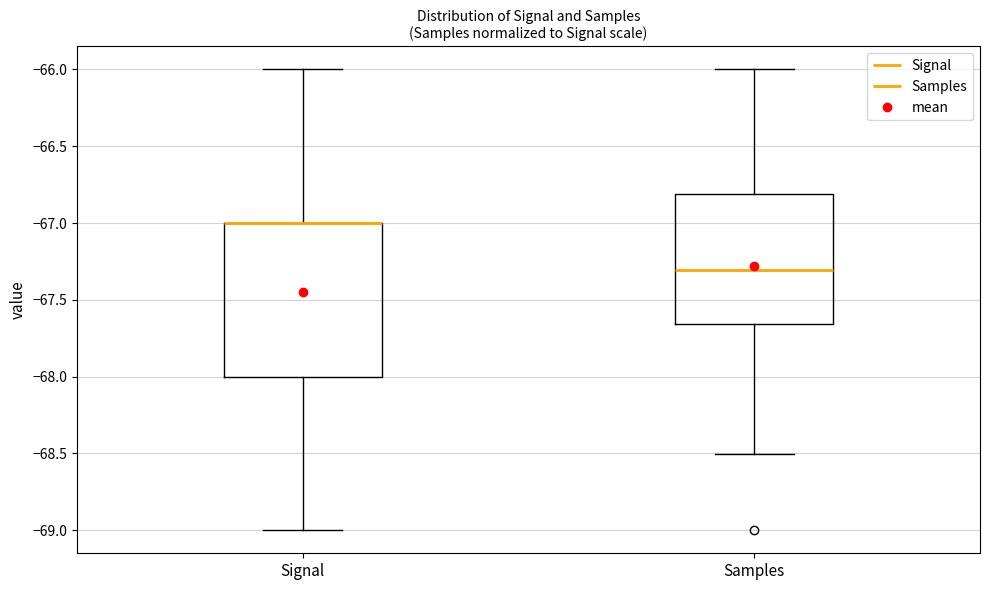

Reading left to right, read every box against the y-axis: the position of its median line, the range the box covers, and the ends of its whiskers. The values are not printed on the chart, so give them approximately, as read against the axis.

Signal: median -67.00 (drawn on the box's upper edge), box -68.00 to -67.00, whiskers -69.00 to -66.00
Samples: median -67.30, box -67.65 to -66.80, whiskers -68.50 to -66.00